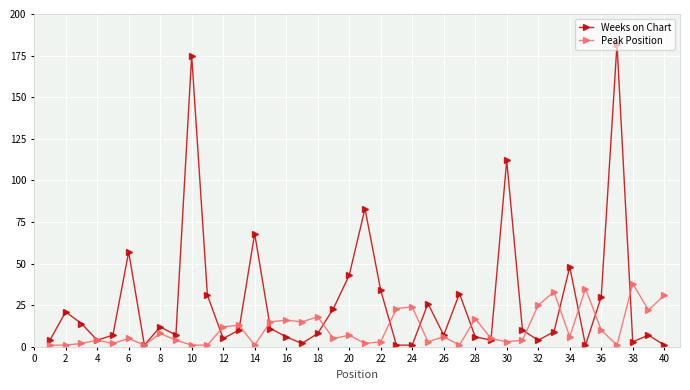

Does the chart have visible grid lines?

Yes